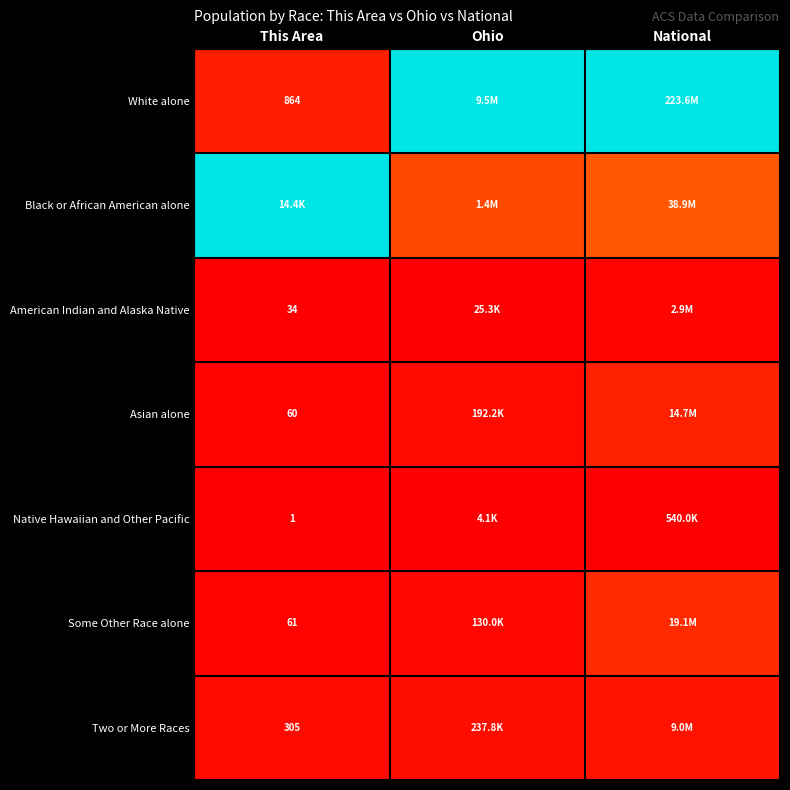

Which series changed the most between This Area and Ohio?

White alone